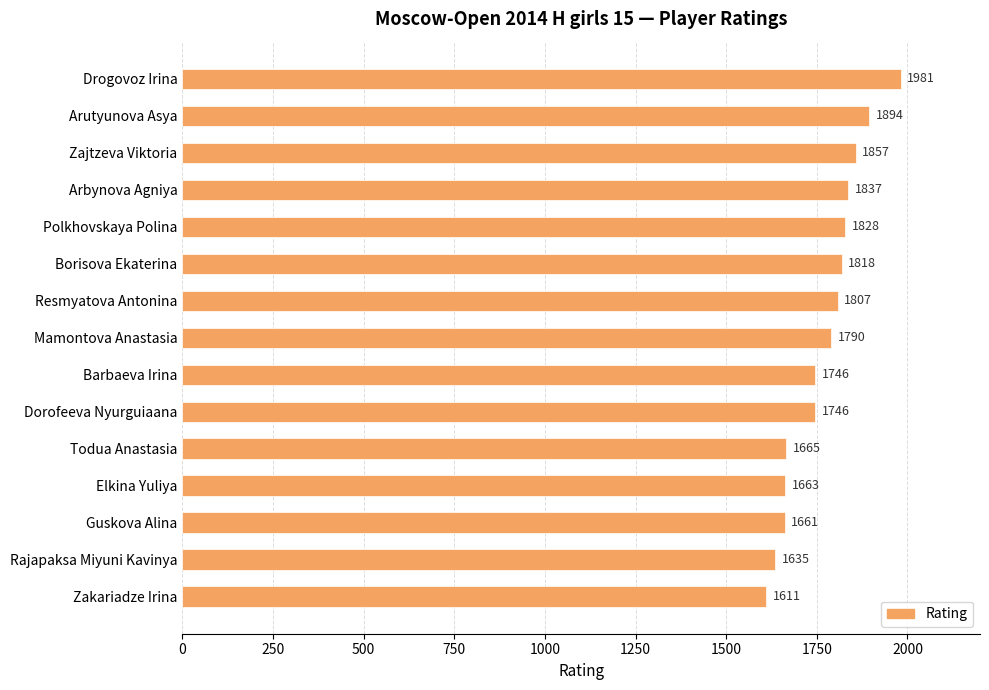

What is the smallest value displayed?

1611